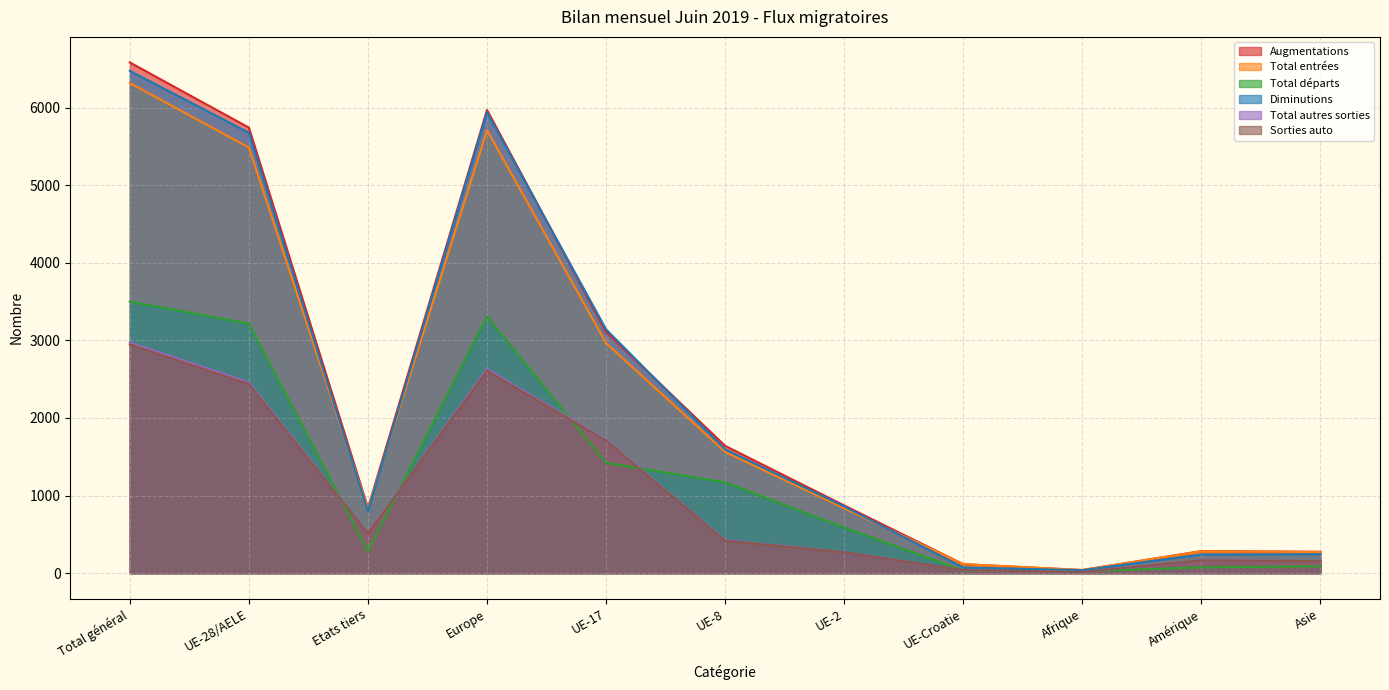

How many lines are shown in the chart?

6